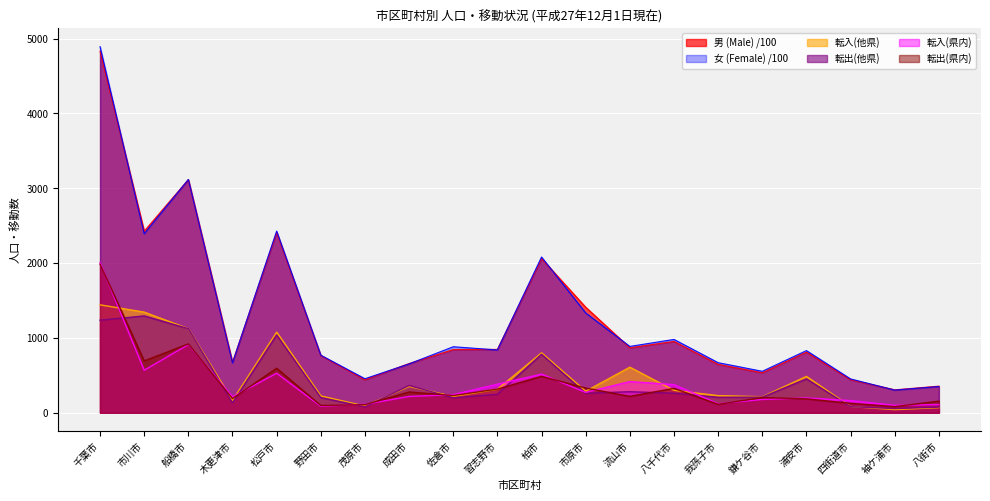

The 転出(他県) series shows 261.0 at 八千代市. True or false?

True